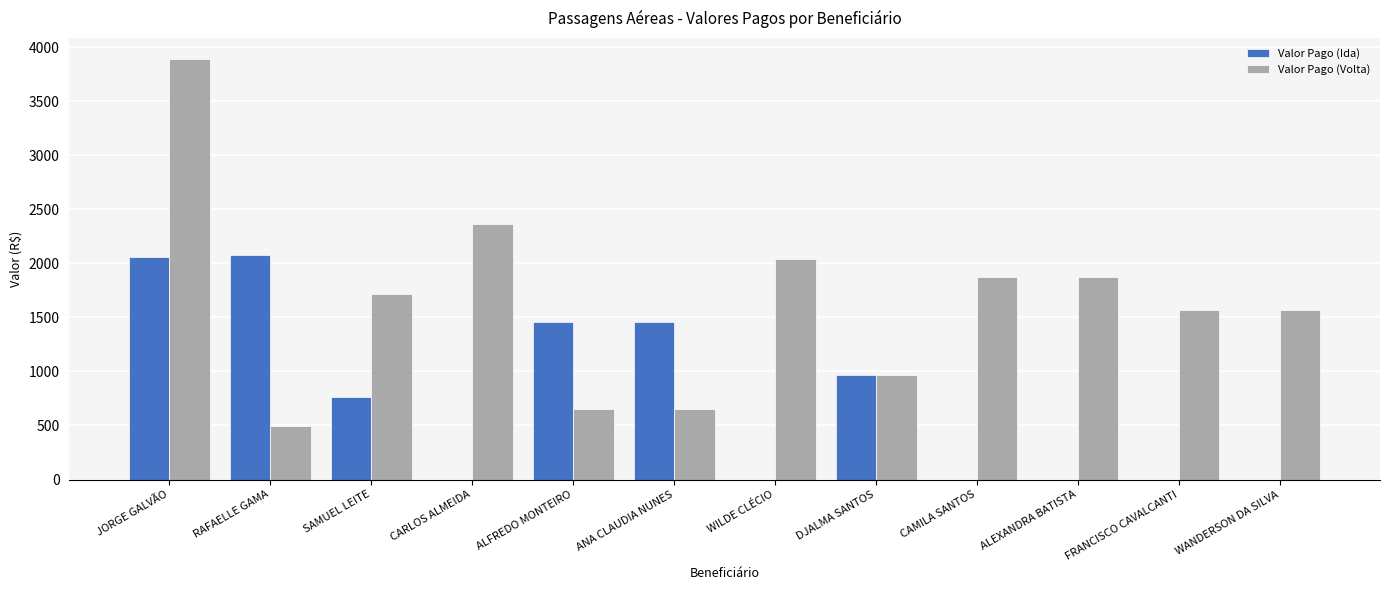

What is the maximum value for Valor Pago (Ida)?

2074.7